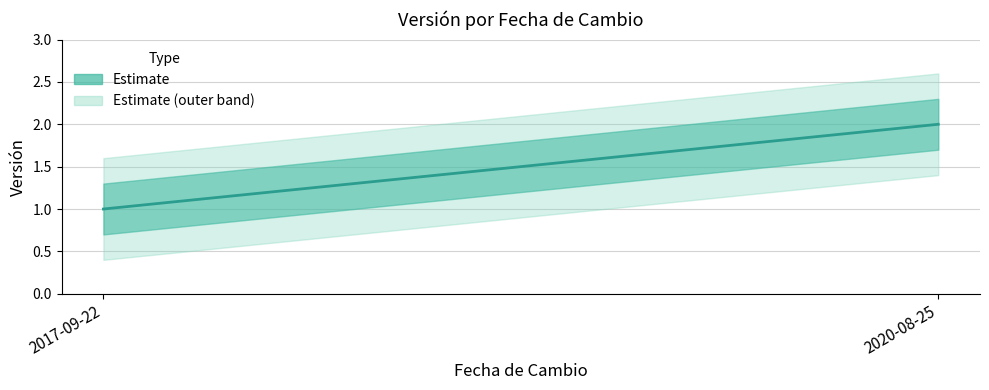

What is the sum of all values?

3